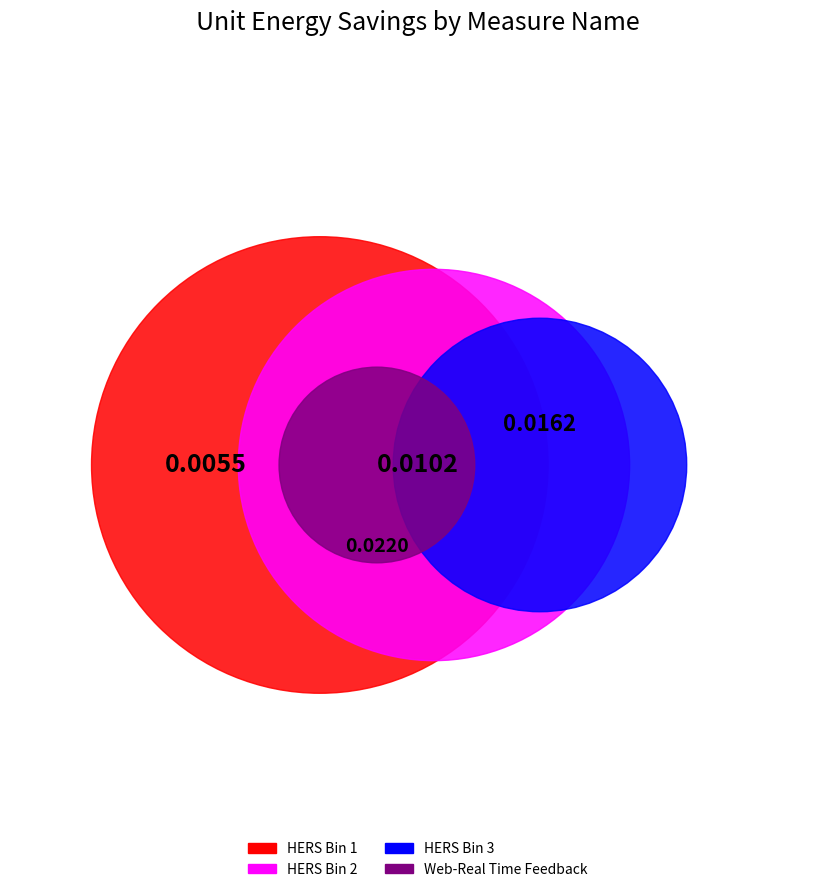

What is the smallest slice in the pie chart?

HERS Bin 1